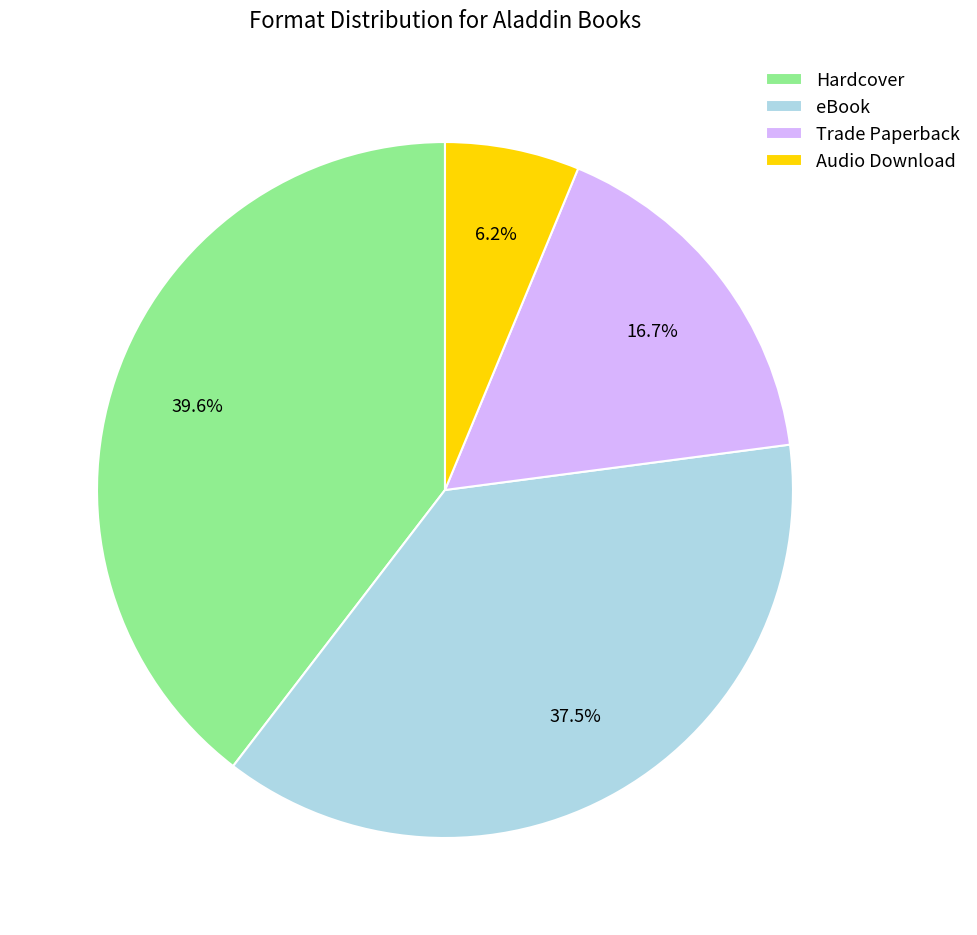

Is it true that Hardcover is 40% of the pie?

True